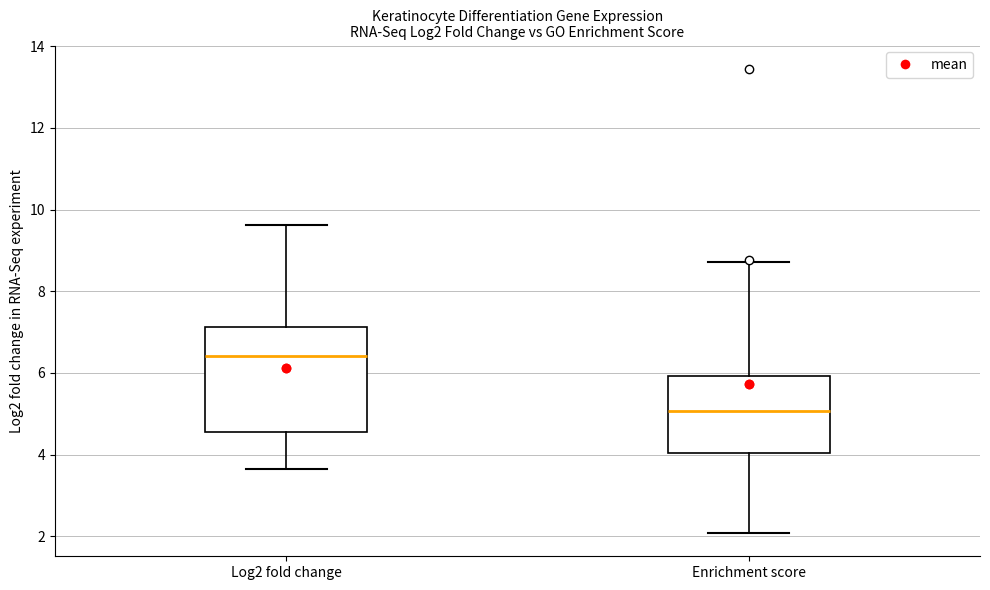

Where is the lower edge of the box for Enrichment score on the y-axis? The values are not printed on the chart, so give them approximately, as read against the axis.

4.0